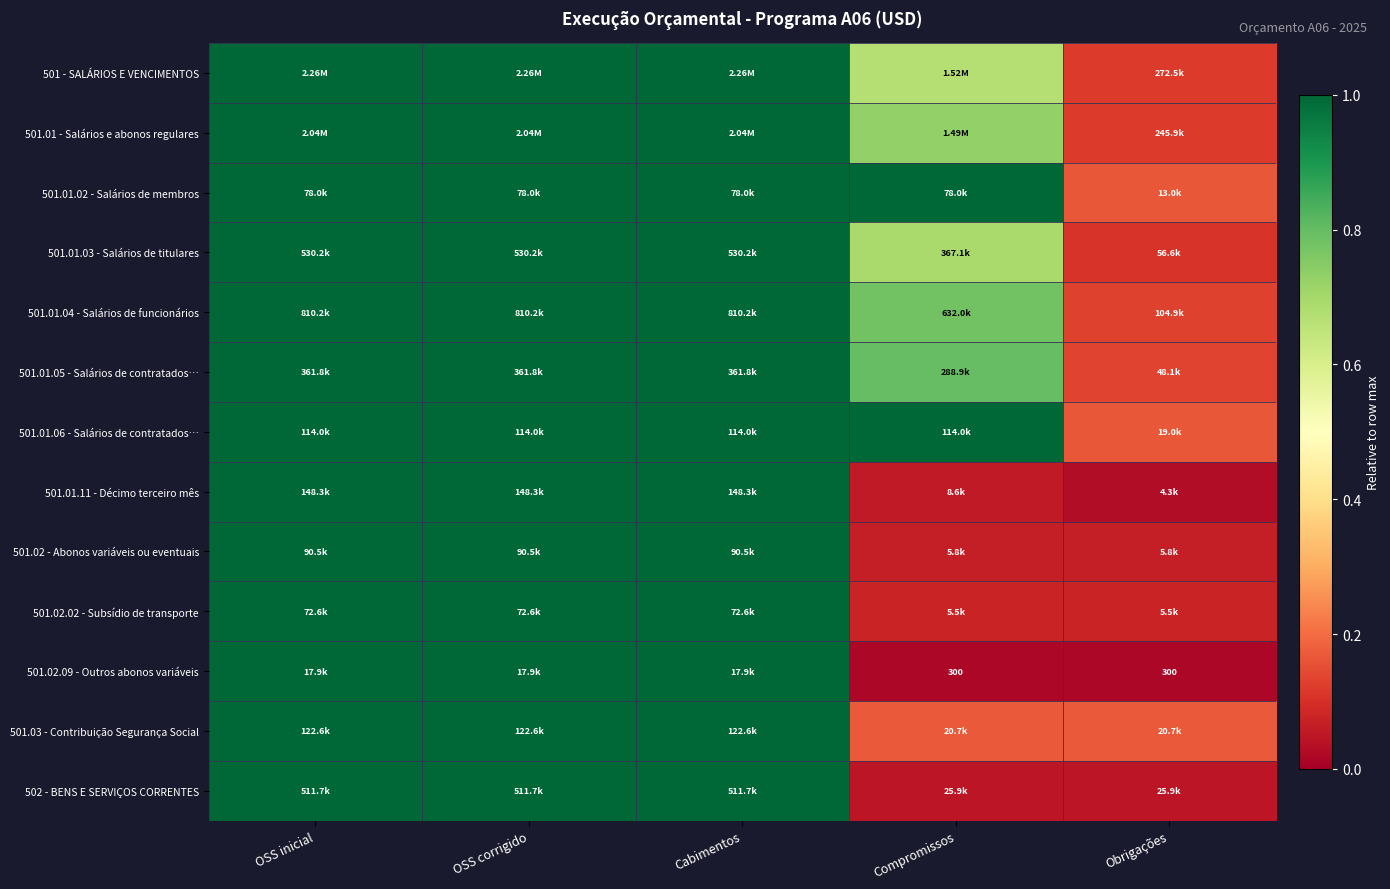

Is it true that 501.01 - Salários e abonos regulares equals 0.7 at Compromissos?

True